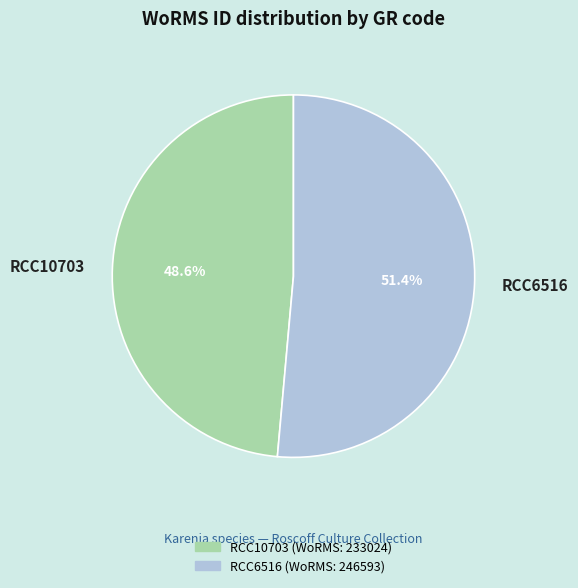

What percentage is the RCC10703 slice, to the nearest percent?

49%